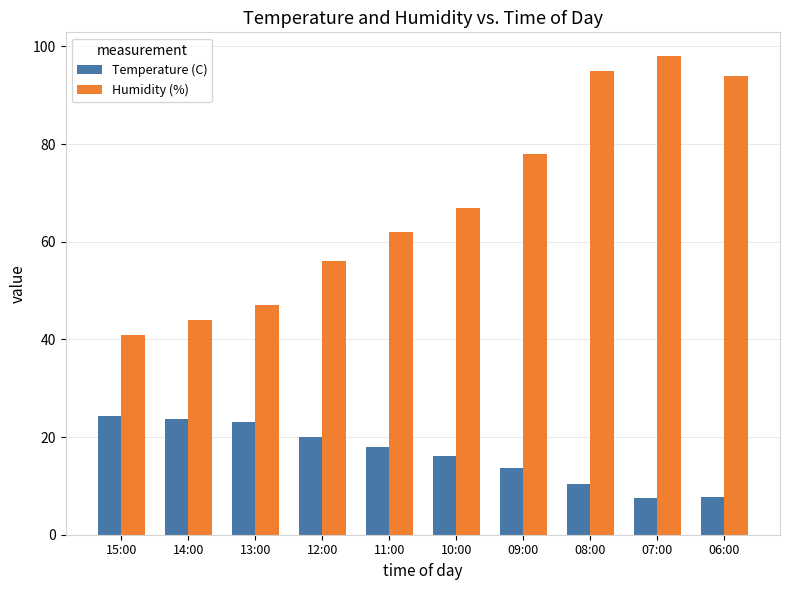

List the series in order of their peak value, lowest first.

Temperature (C), Humidity (%)